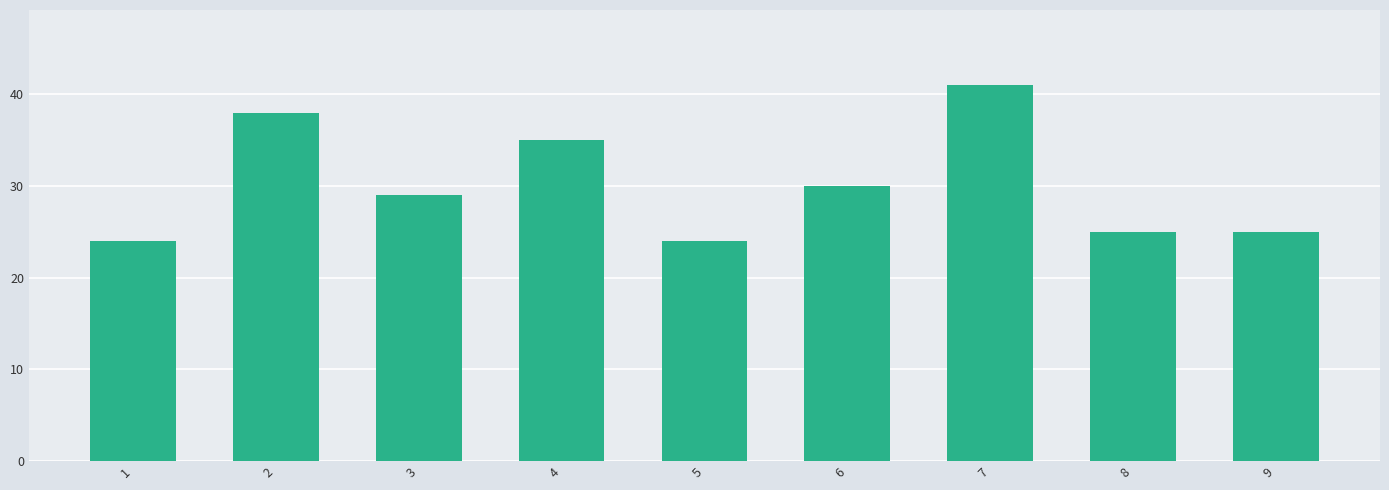

Reading left to right, transcribe all the data shown in this chart.

1=24	2=38	3=29	4=35	5=24	6=30	7=41	8=25	9=25